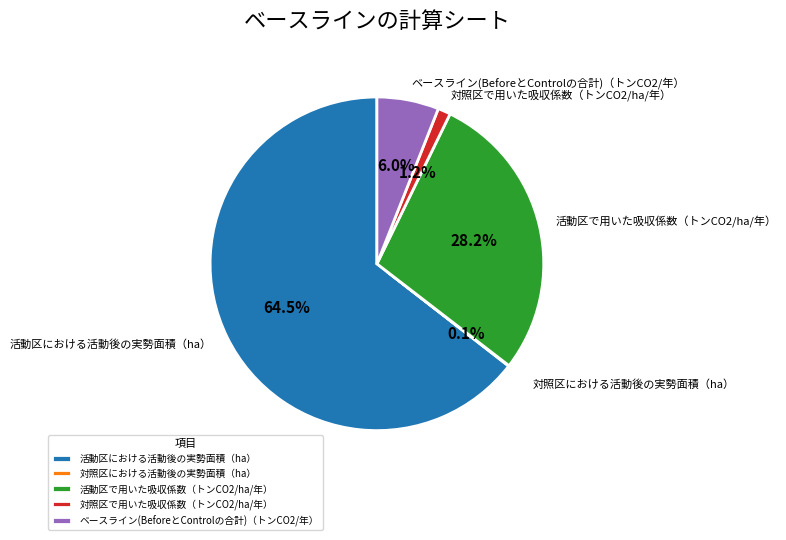

Which slice is the largest?

活動区における活動後の実勢面積（ha）